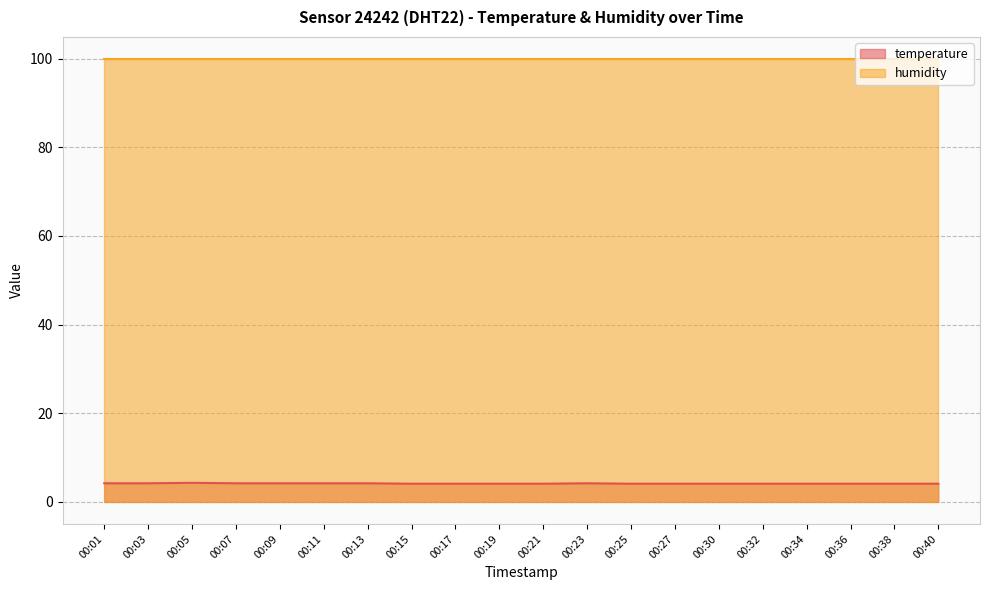

Which category has the lowest value across all series?

00:15